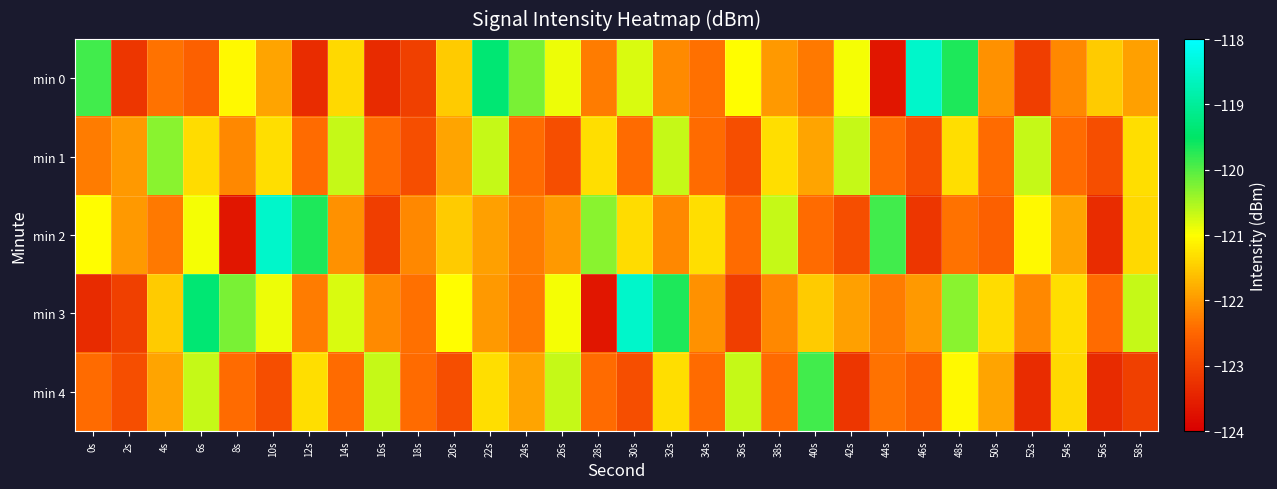

Rank the series at 2s from highest to lowest value.

min 1, min 2, min 4, min 3, min 0